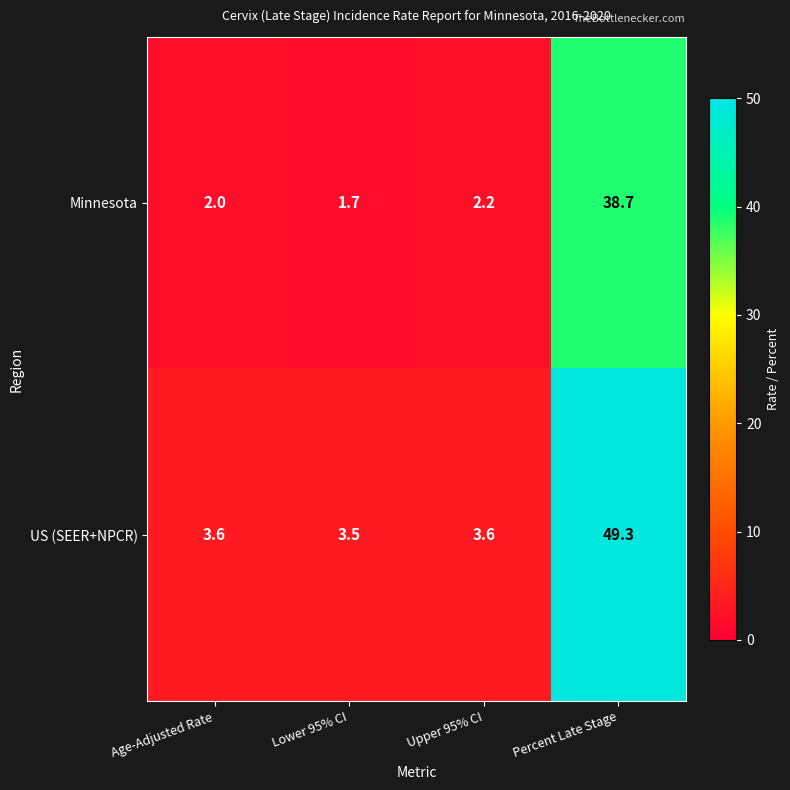

What is the difference between the maximum and second lowest values in the US (SEER+NPCR) series?

45.7